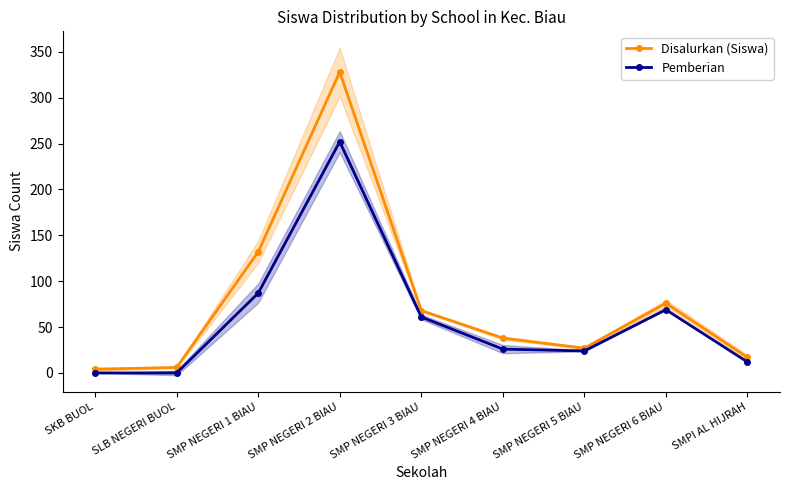

What is the spread (max minus min) of values at SMP NEGERI 6 BIAU?

7